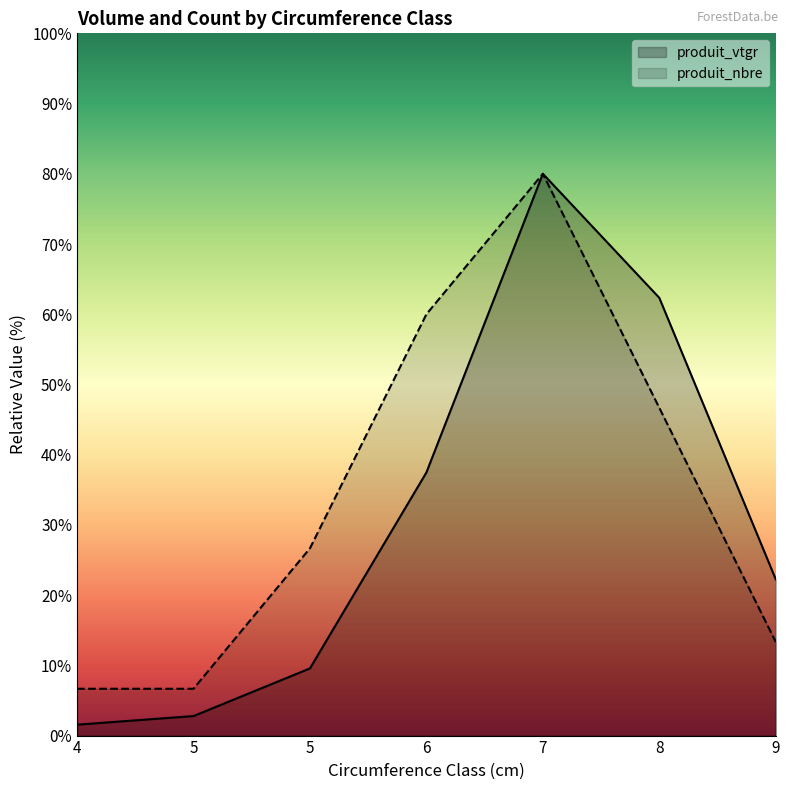

What is the average value of the produit_nbre series?

34.3